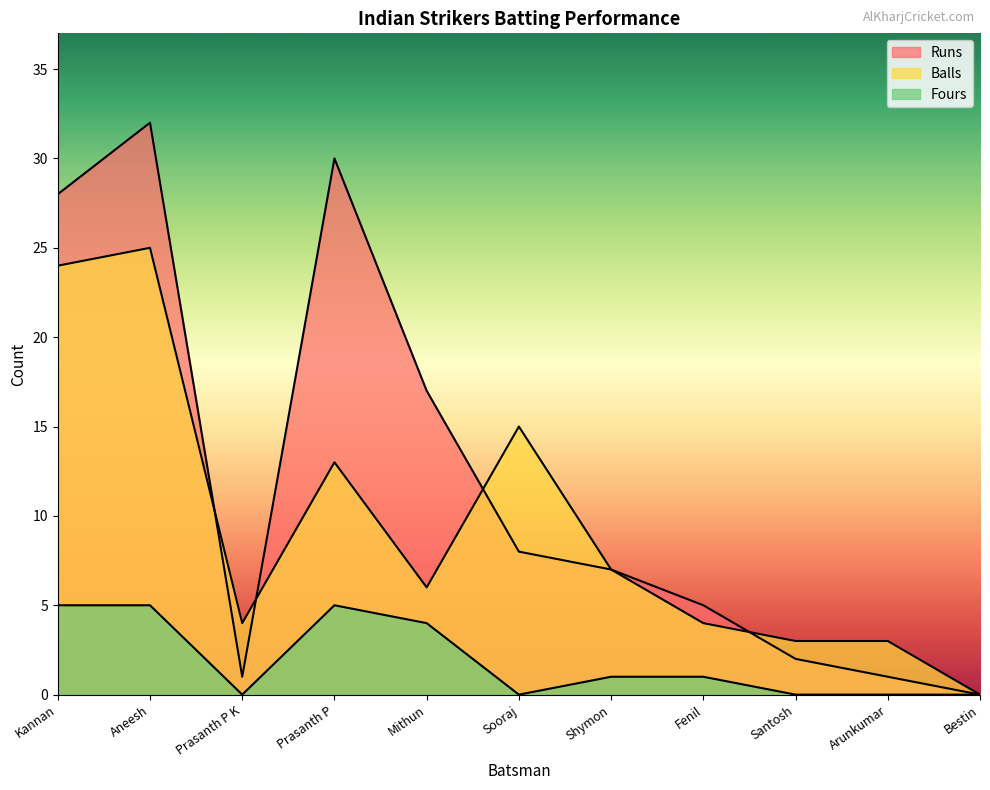

True or false: Fours and Balls cross at least once.

False